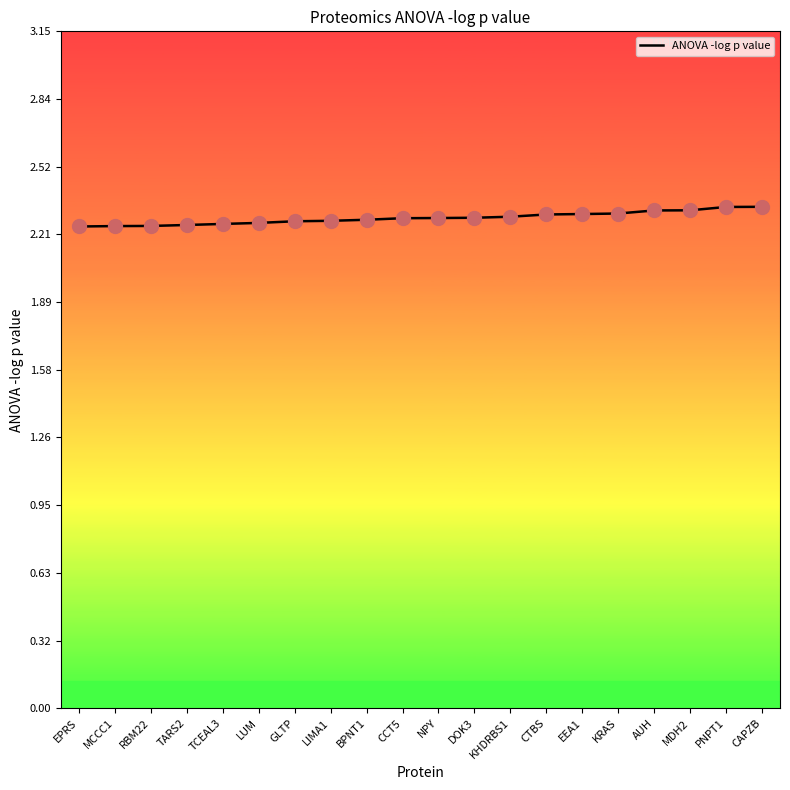

Is it true that the value at KRAS is 0.9?

False